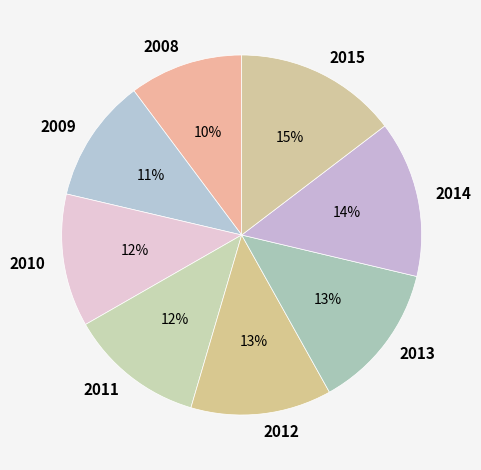

Is it true that 2014 is 14% of the pie?

True